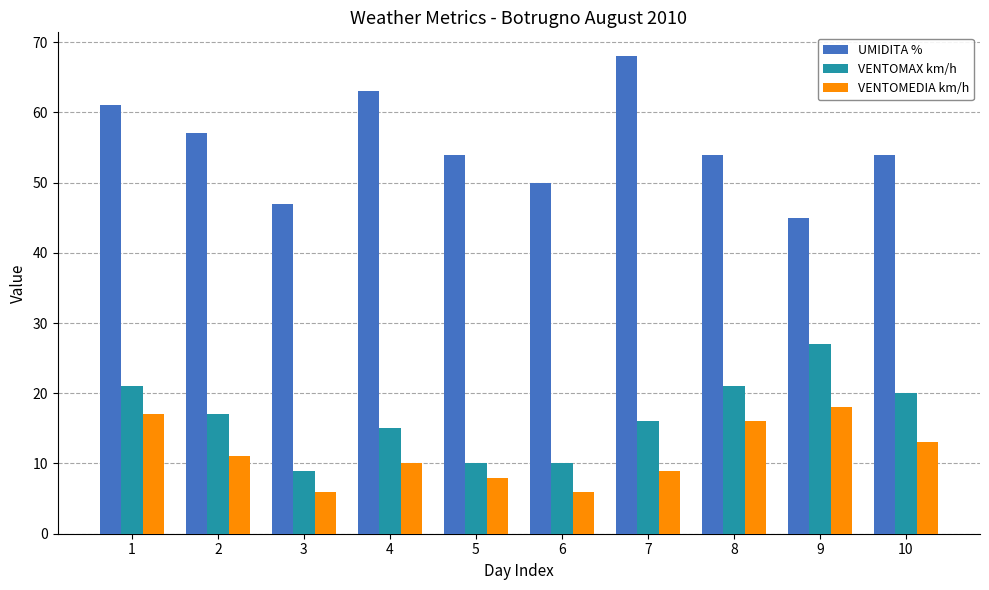

Between 4 and 7, which series saw the biggest shift?

UMIDITA %